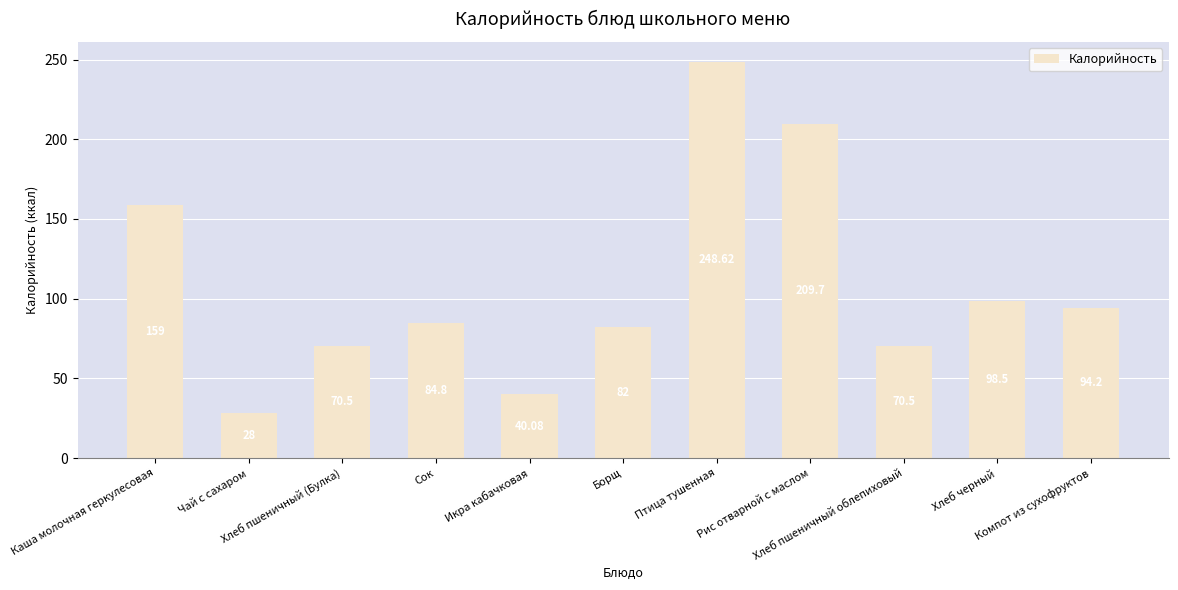

What is the difference between the values at Рис отварной с маслом and Борщ?

127.7